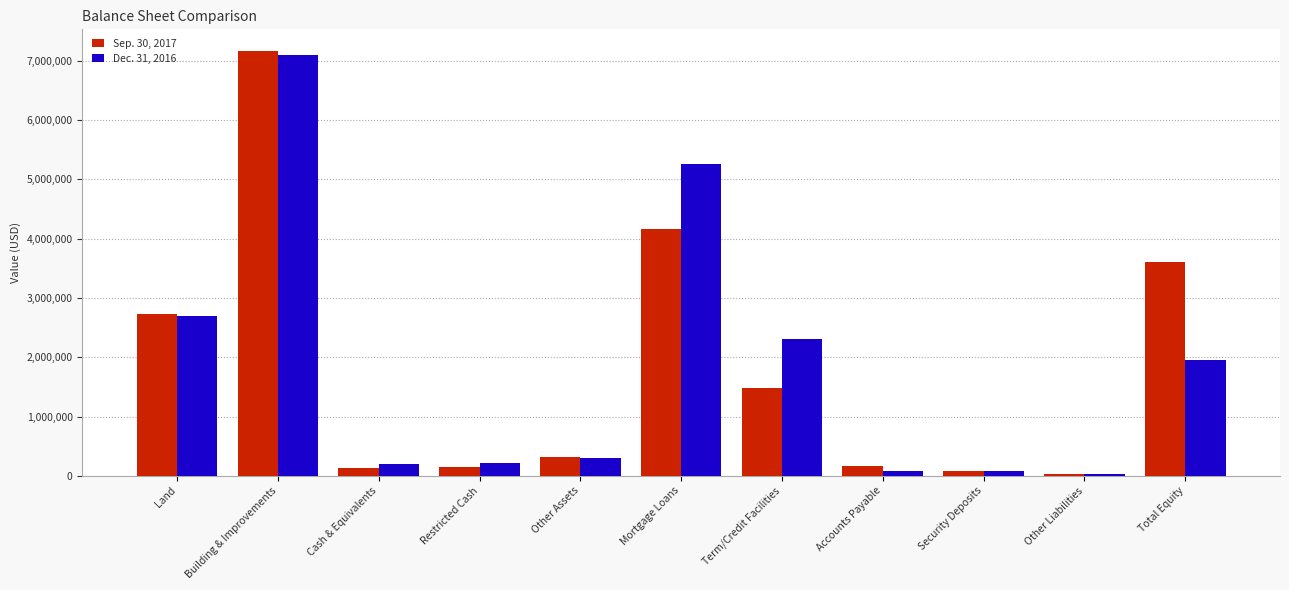

At which label does Sep. 30, 2017 first exceed 315059?

Land